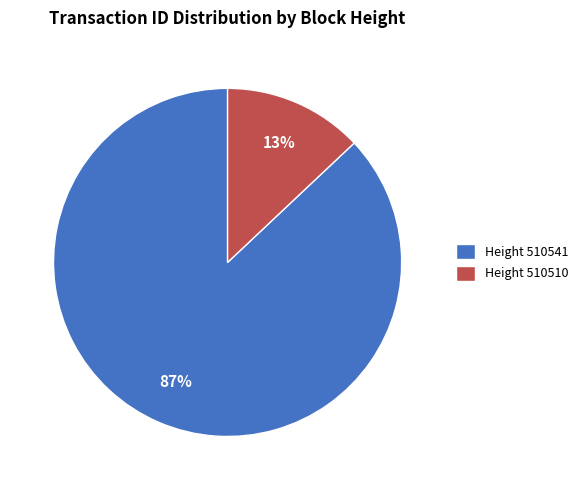

Which category accounts for the majority?

Height 510541